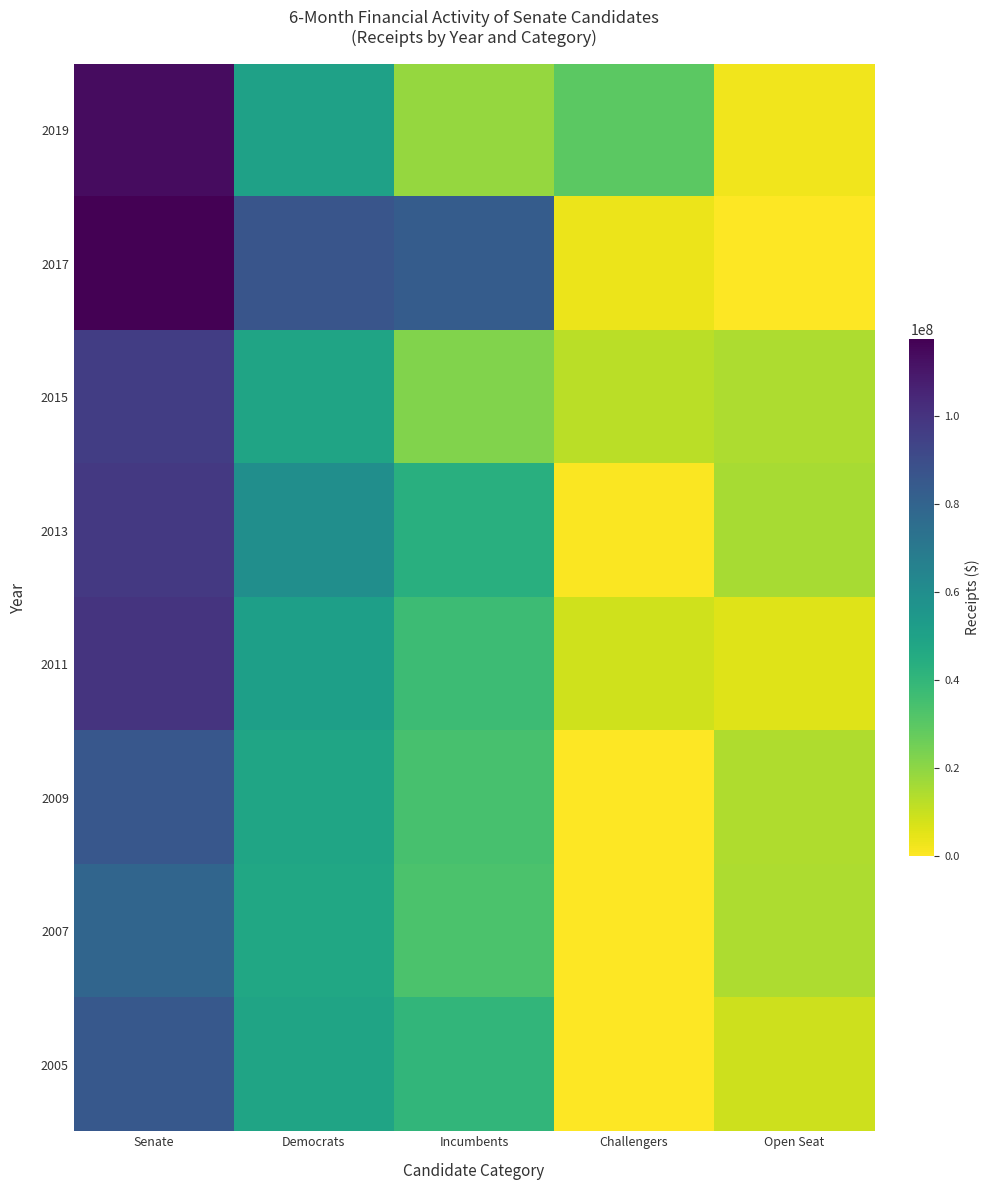

What is the spread (max minus min) of values at Challengers?

29443000.3